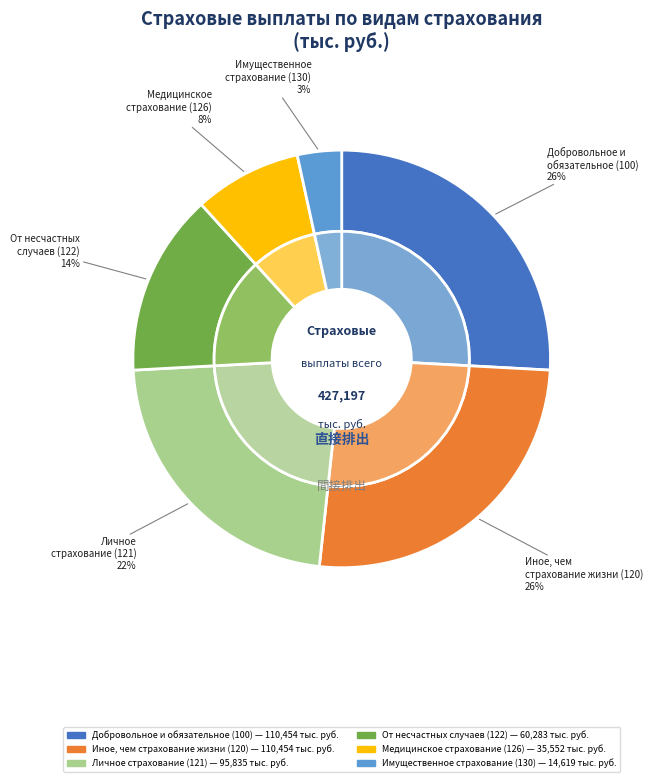

What percentage do Добровольное и обязательное страхование (100) and Страхование иное, чем страхование жизни (120) together represent?

51.7%